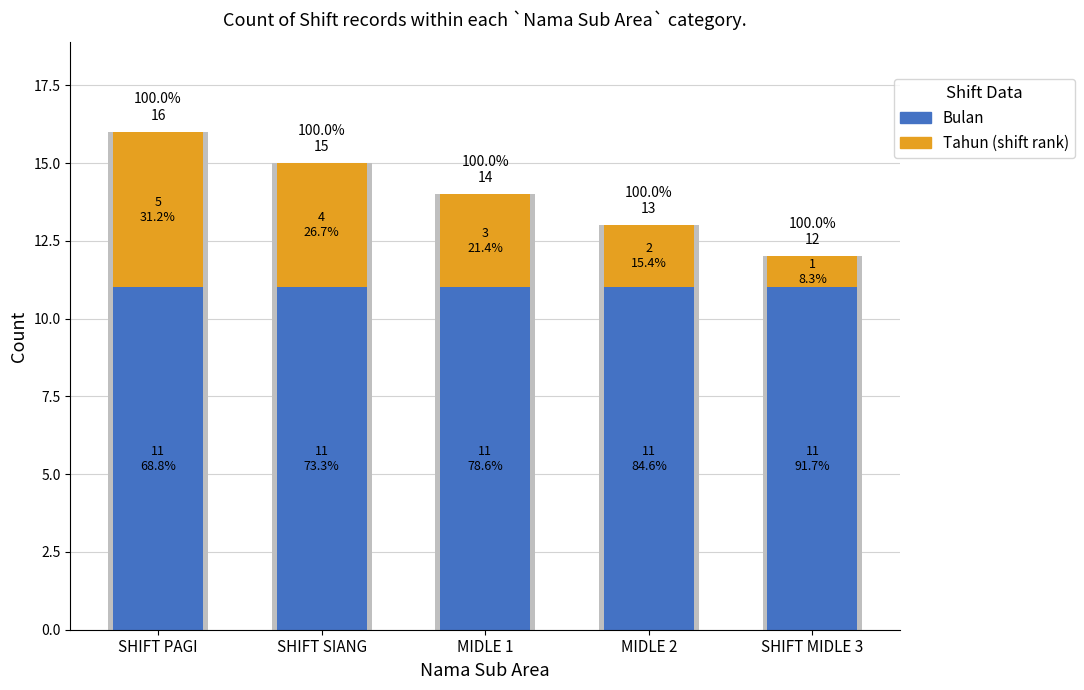

What position from the right is SHIFT MIDLE 3?

1